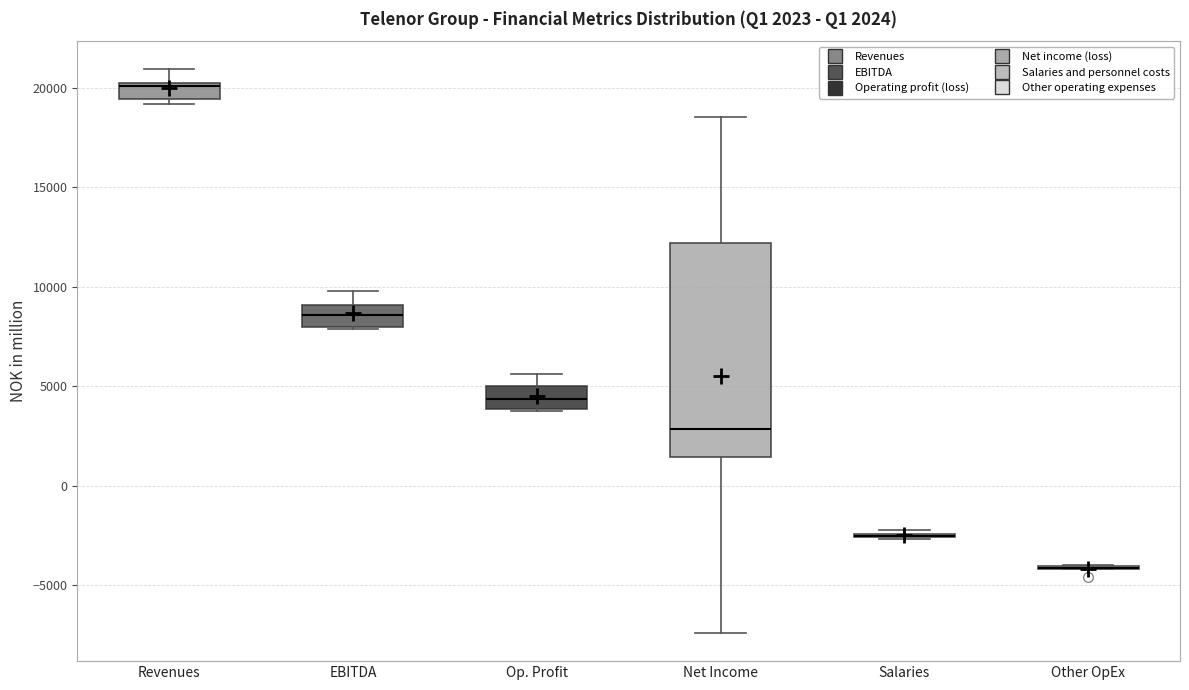

Comparing the boxes themselves (not the whiskers), which one is the tallest?

Net Income